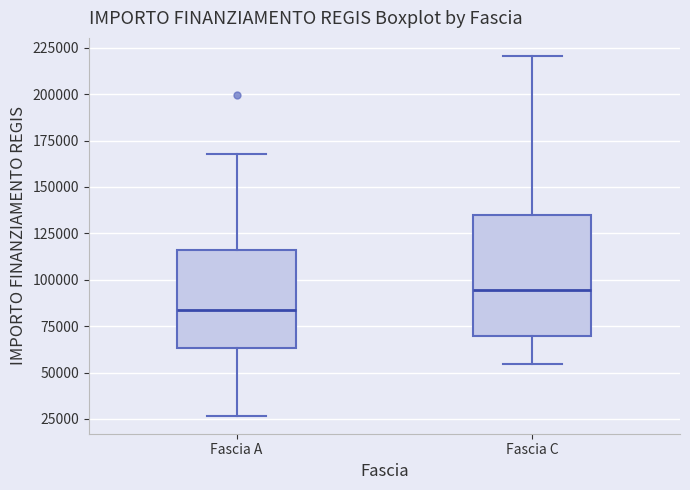

Where does the upper whisker of the box for Fascia A end on the y-axis? The values are not printed on the chart, so give them approximately, as read against the axis.

170000